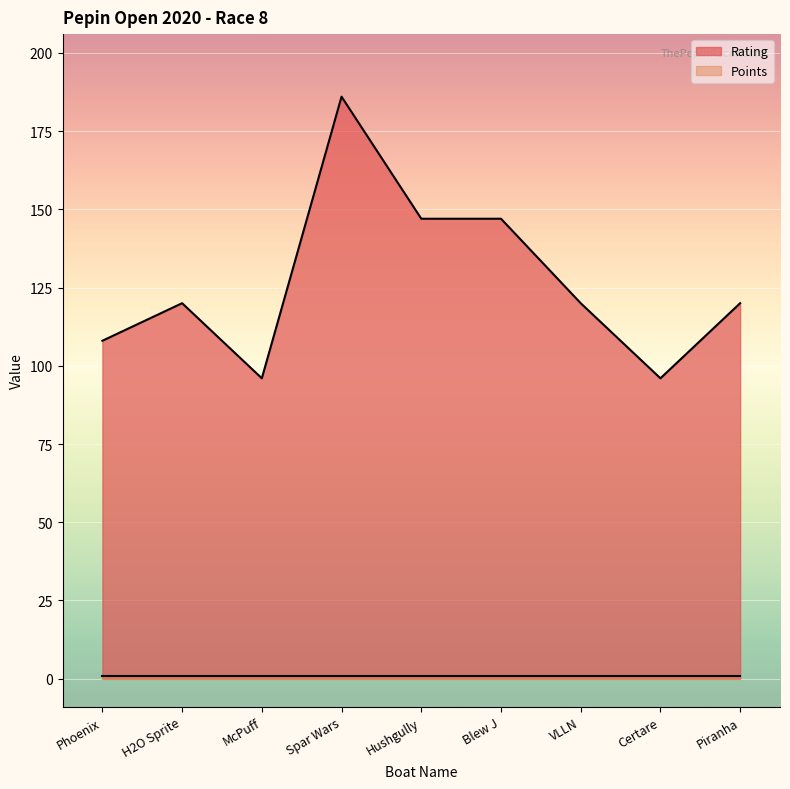

Reading left to right, list all the values displayed in this chart.

Phoenix=108	H2O Sprite=120	McPuff=96	Spar Wars=186	Hushgully=147	Blew J=147	VLLN=120	Certare=96	Piranha=120